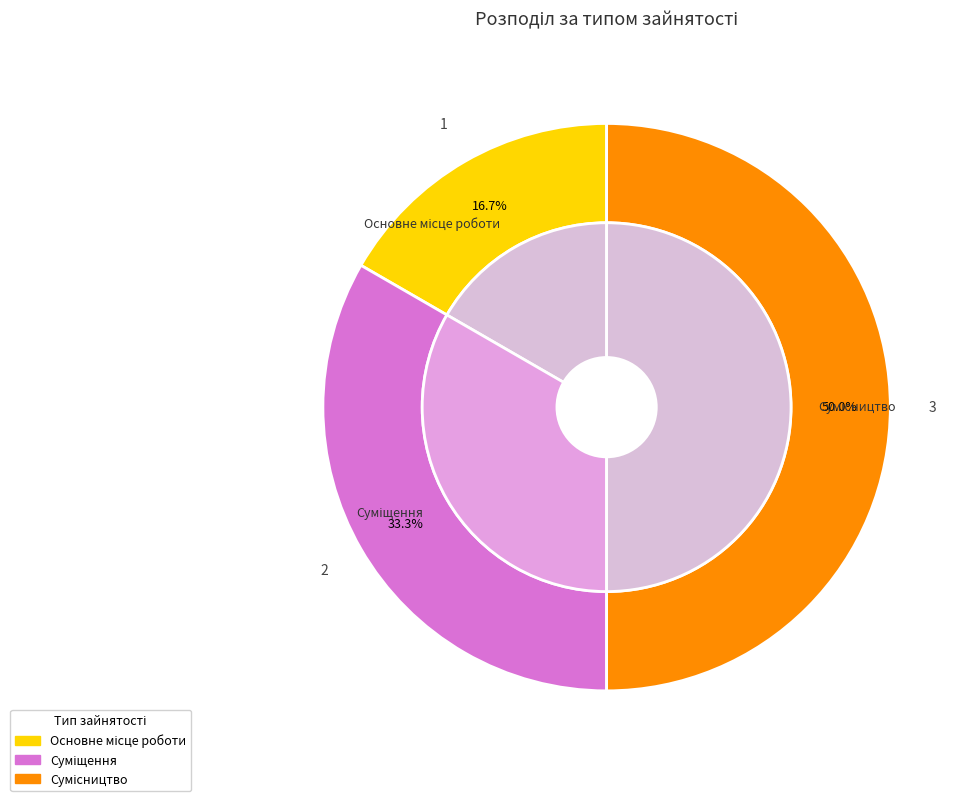

Is it true that Сумісництво is 58% of the pie?

False